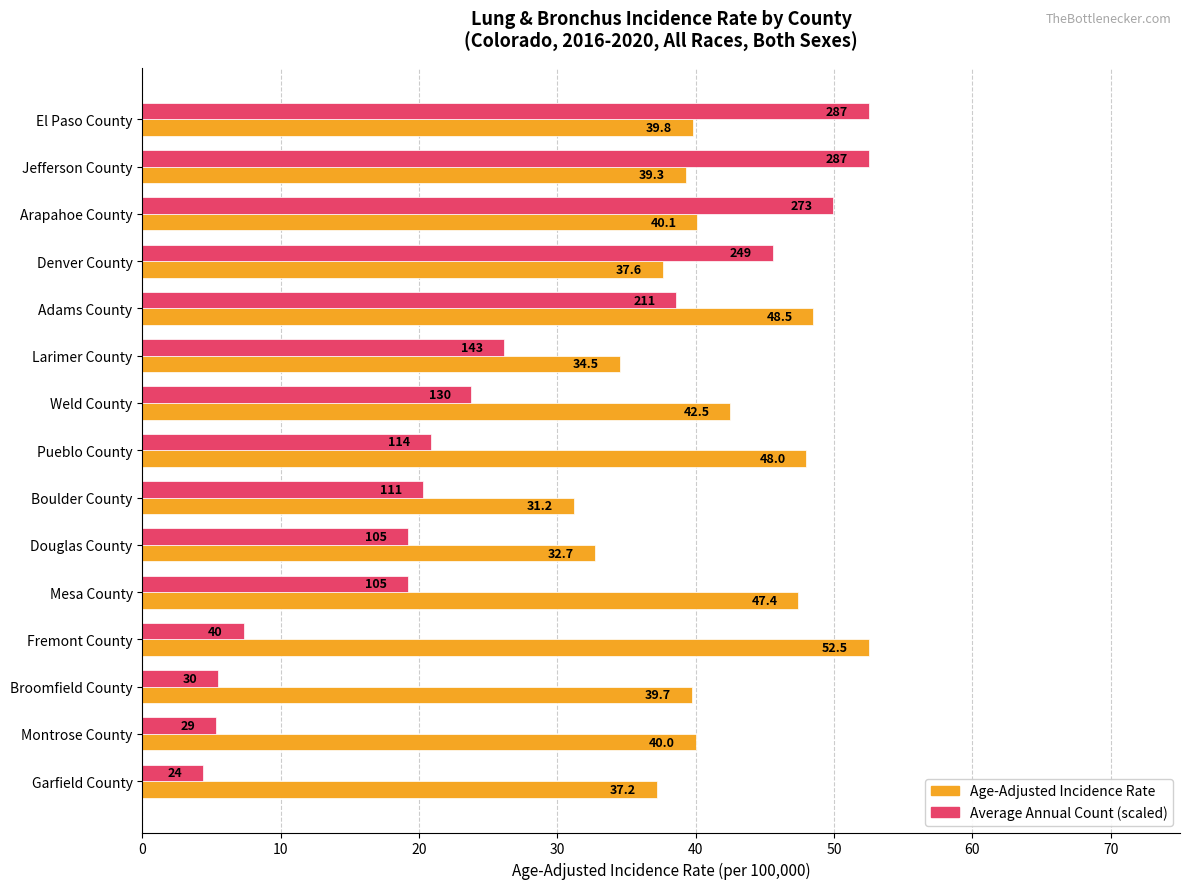

Which series has the widest spread of values?

Average Annual Count (scaled)